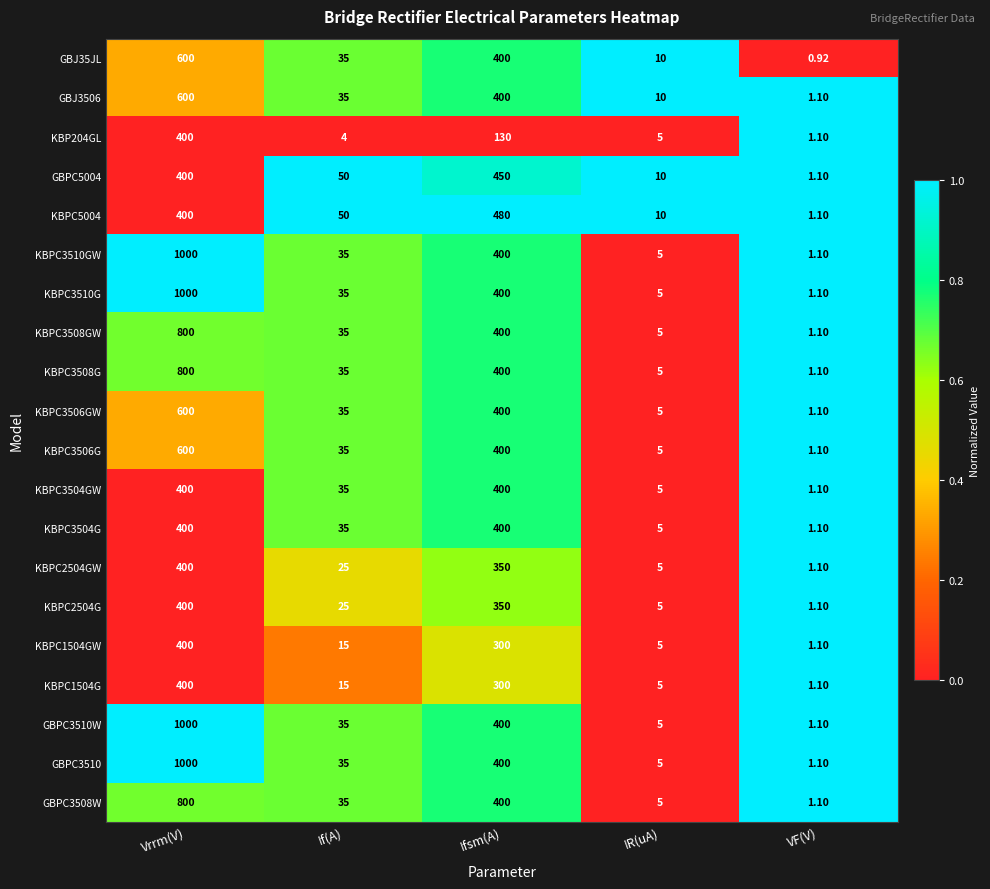

What is the difference between the highest and lowest values at Vrrm(V)?

600.0